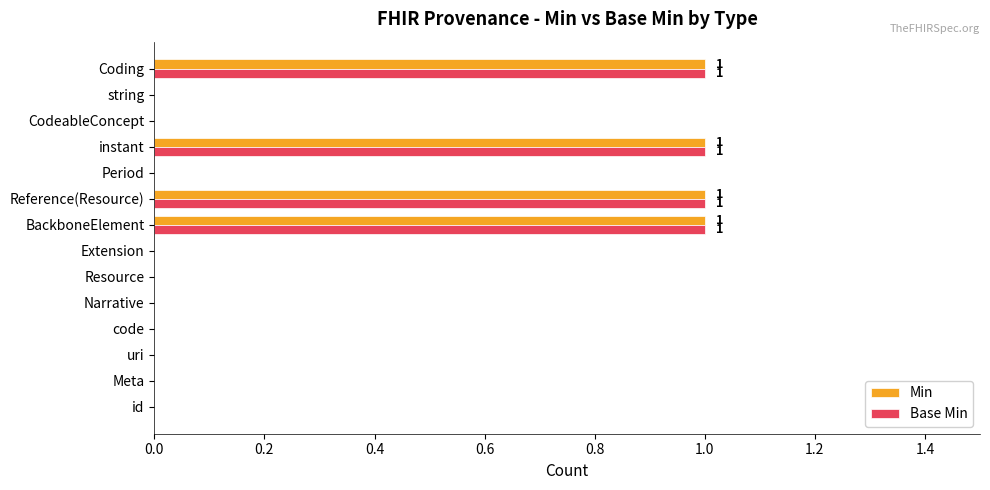

The Min series shows 0 at Narrative. True or false?

True